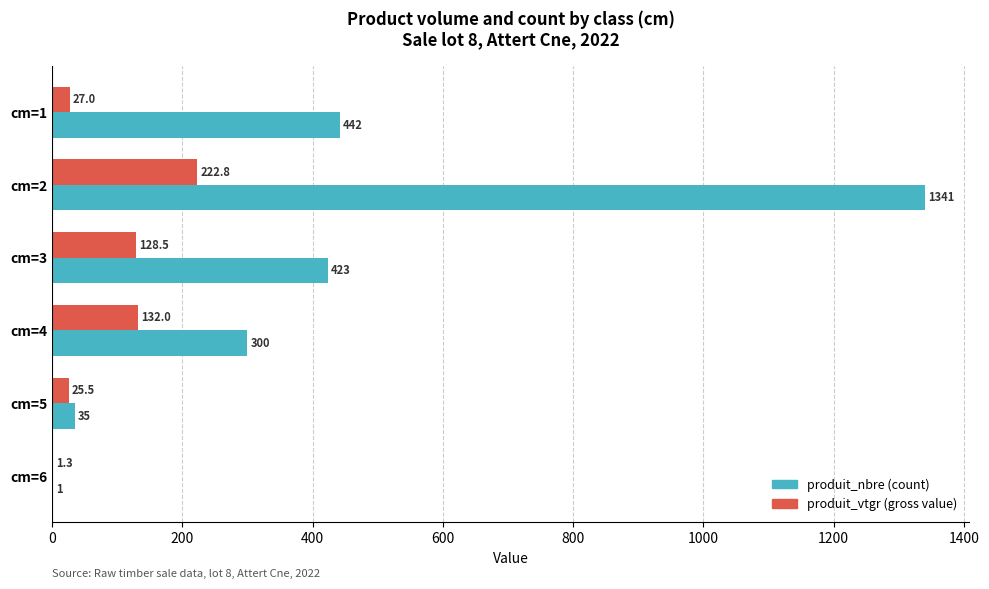

What is the maximum value shown in the chart?

1341.0